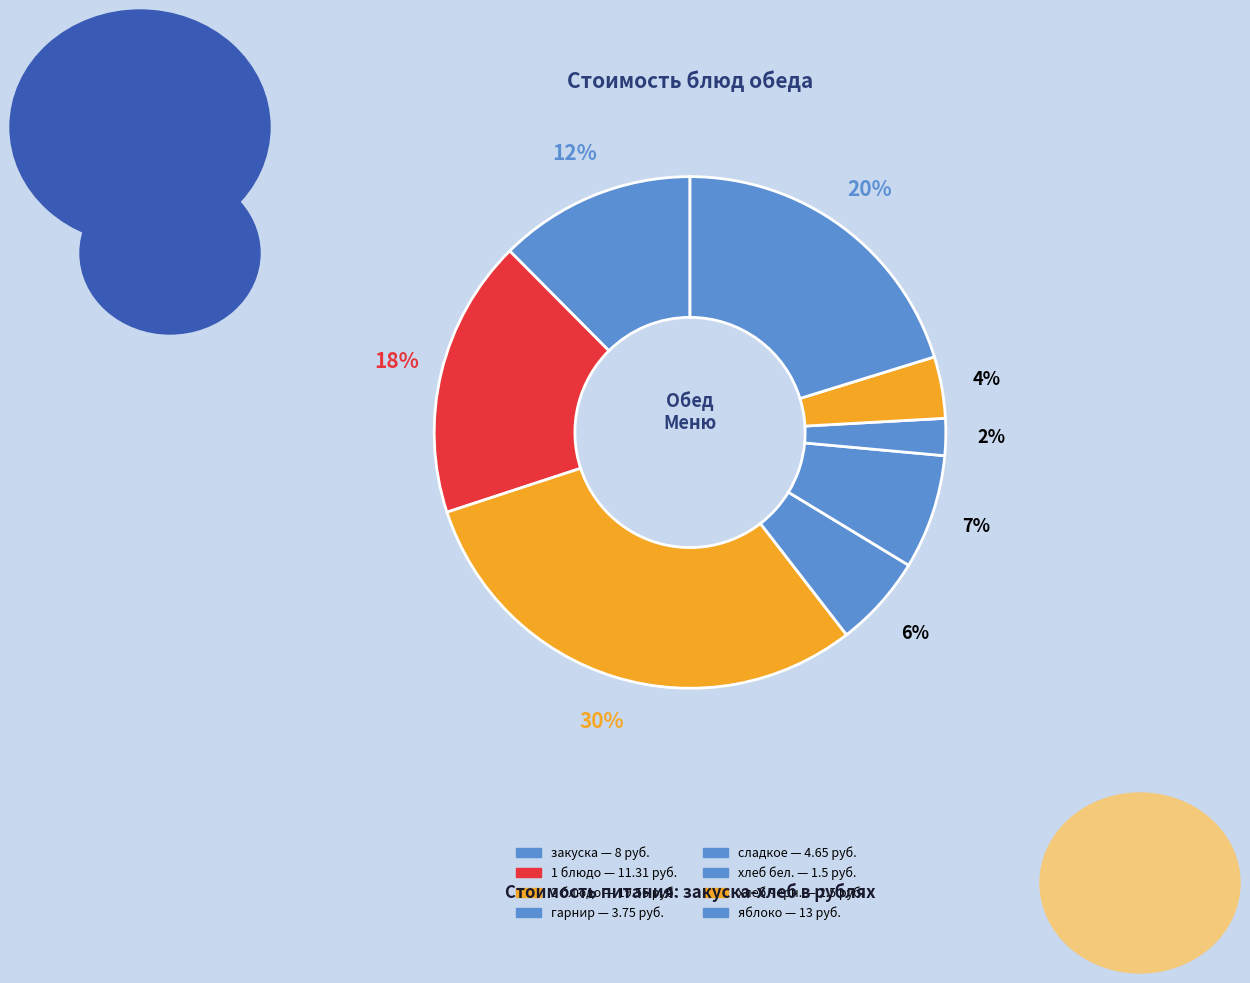

Between закуска and сладкое, which is larger?

закуска